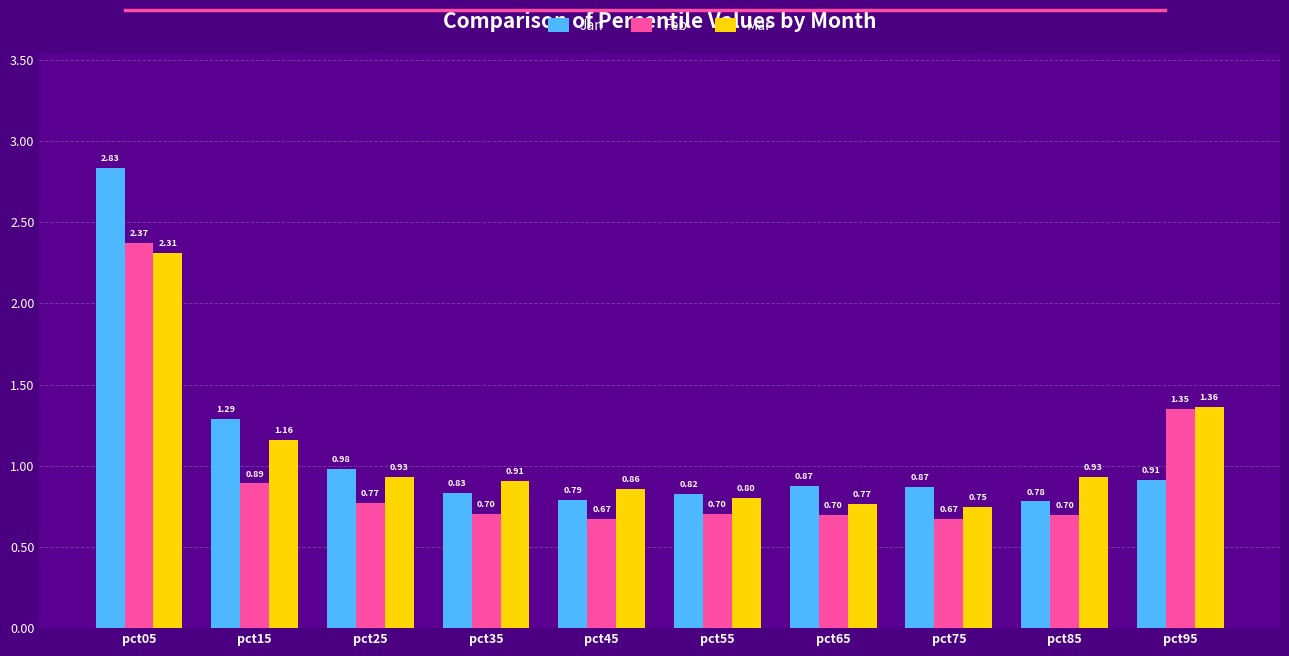

What is the average value of the Mar series?

1.1